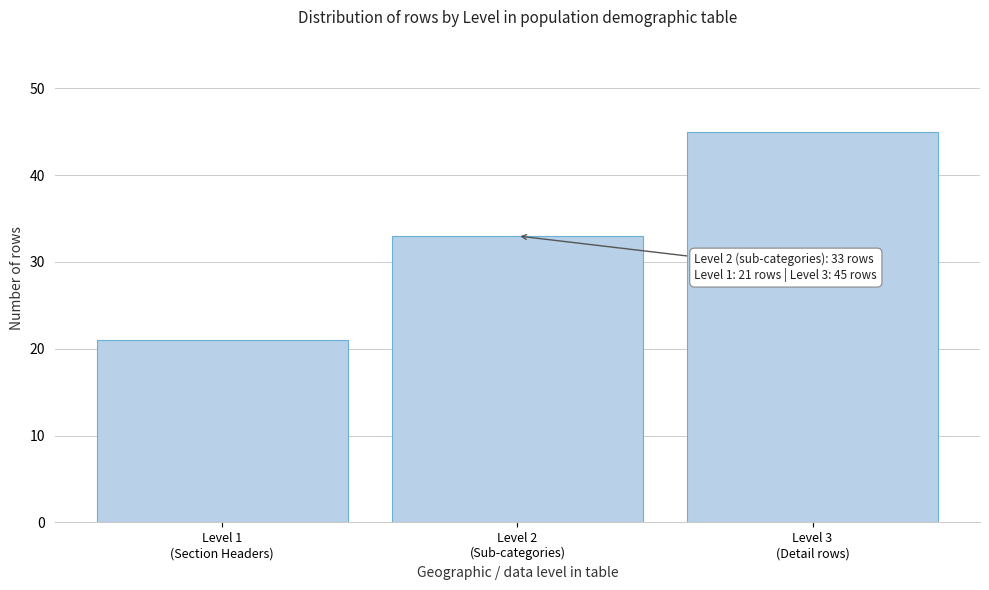

Reading left to right, what are all the values shown in this chart?

21	33	45